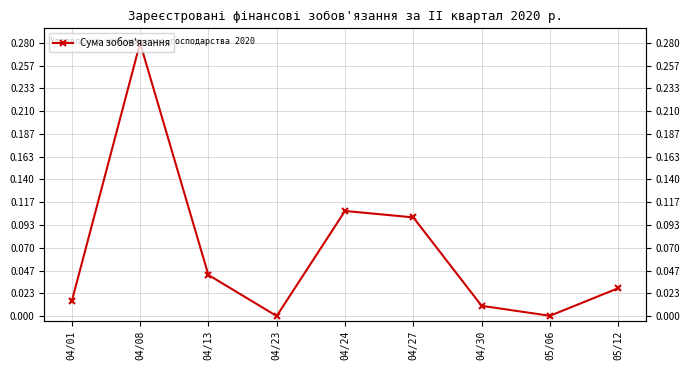

What is the label of the 9th point from the left?

05/12